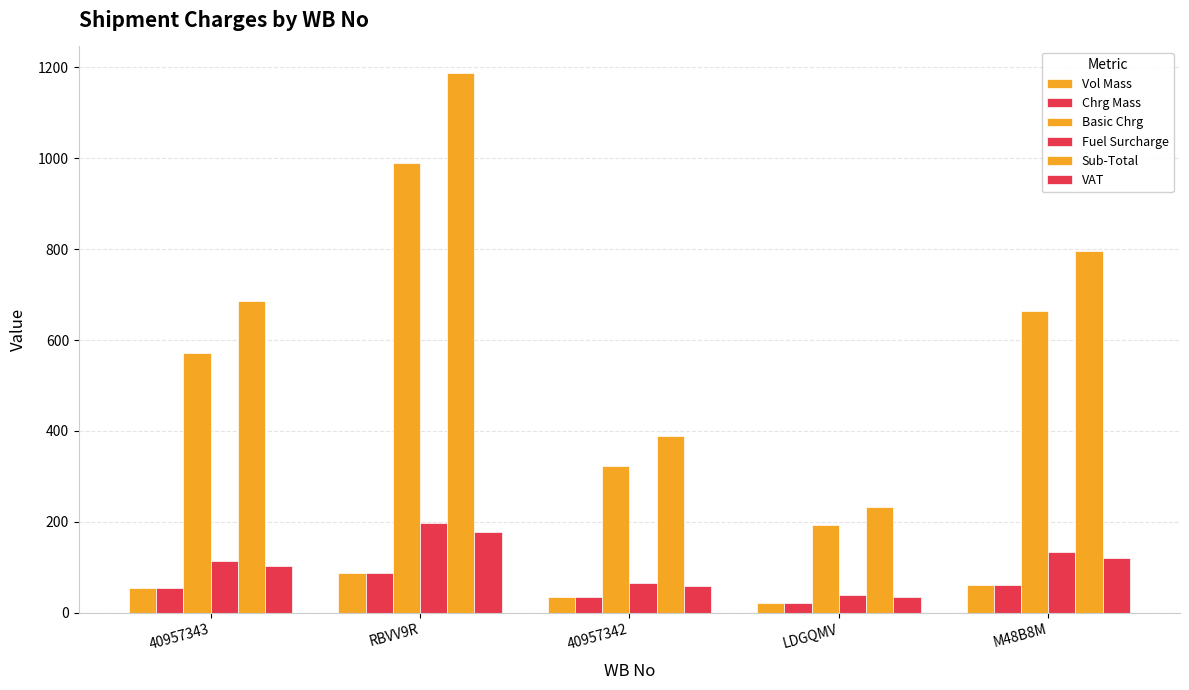

What is the value of the VAT bar at the 4th from the left?

34.8